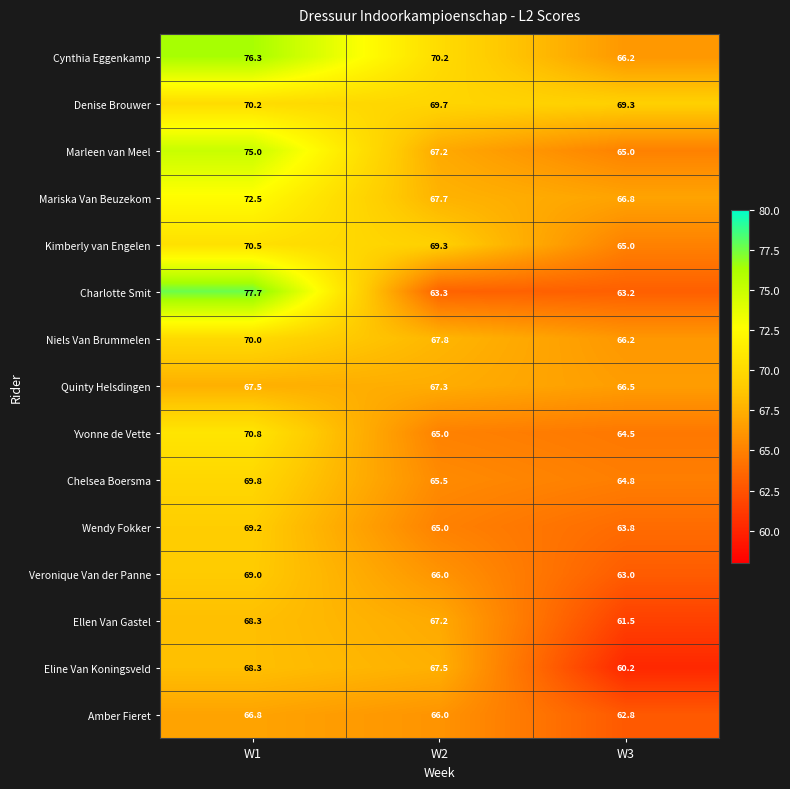

What is the total value across all series at W1?

1061.9